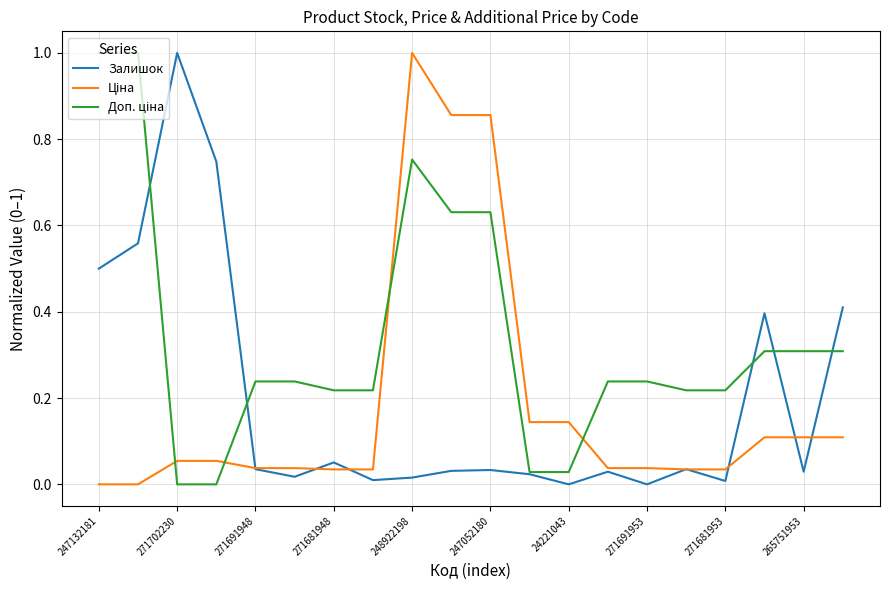

How many times do Залишок and Доп. ціна cross each other?

5